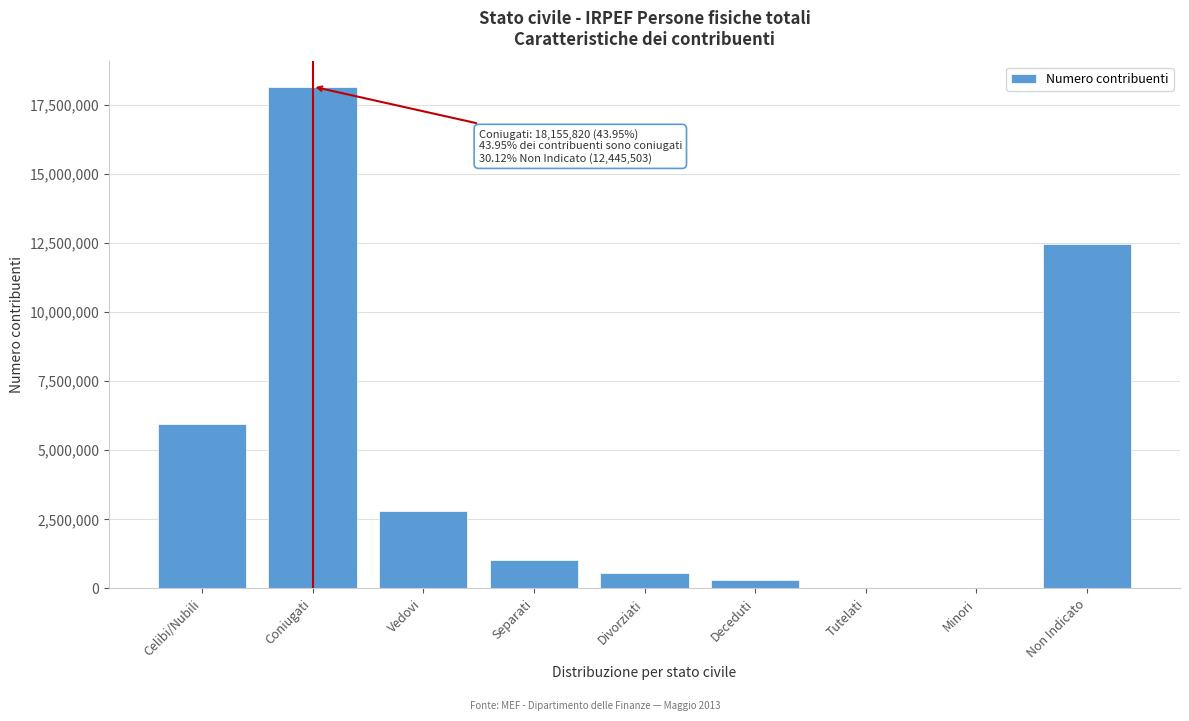

What is the sum of the values at Separati and Divorziati?

1620180